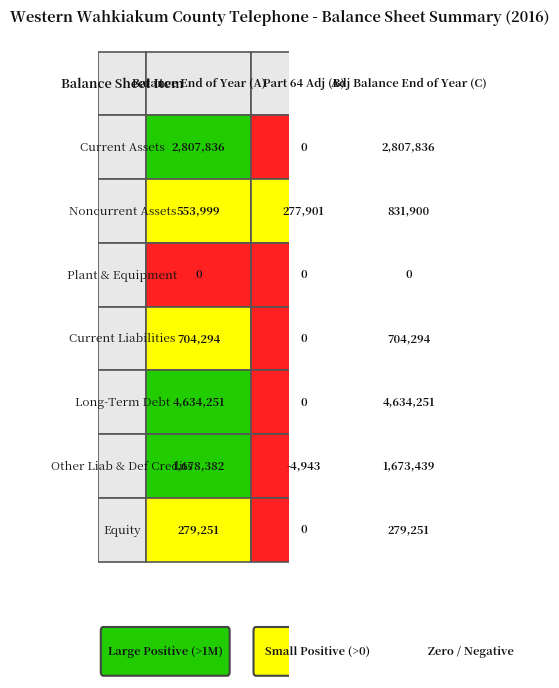

What is the difference between the maximum and minimum values in the Equity series?

279251